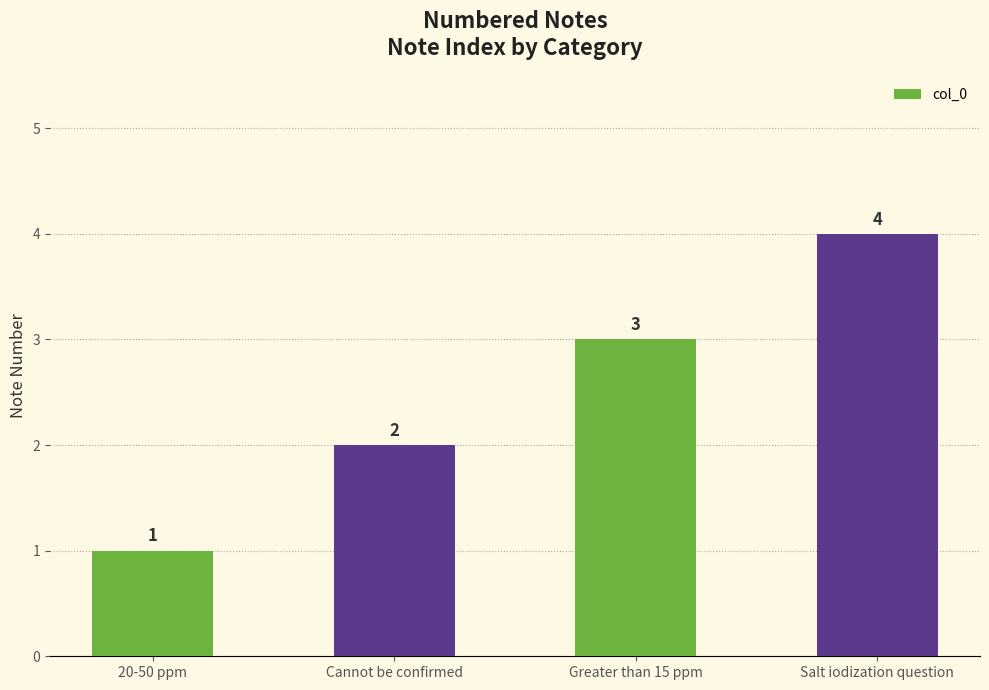

Are the bars horizontal?

No